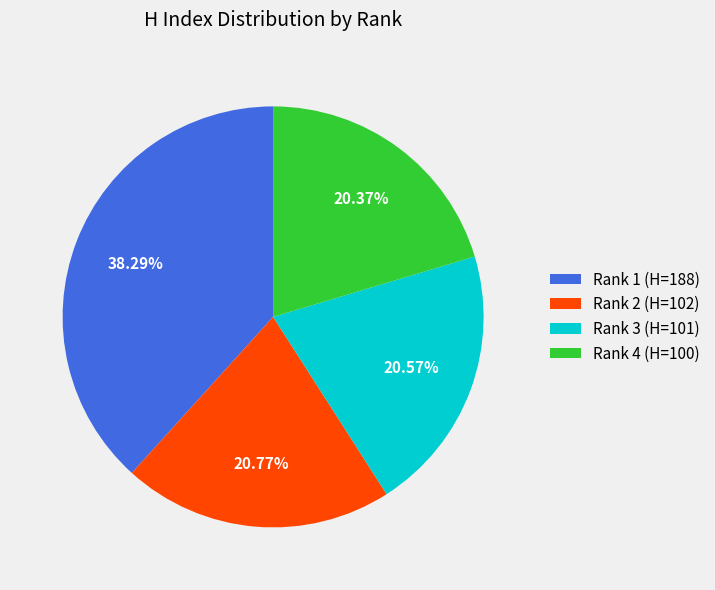

Is there any slice that represents more than half of the pie?

No